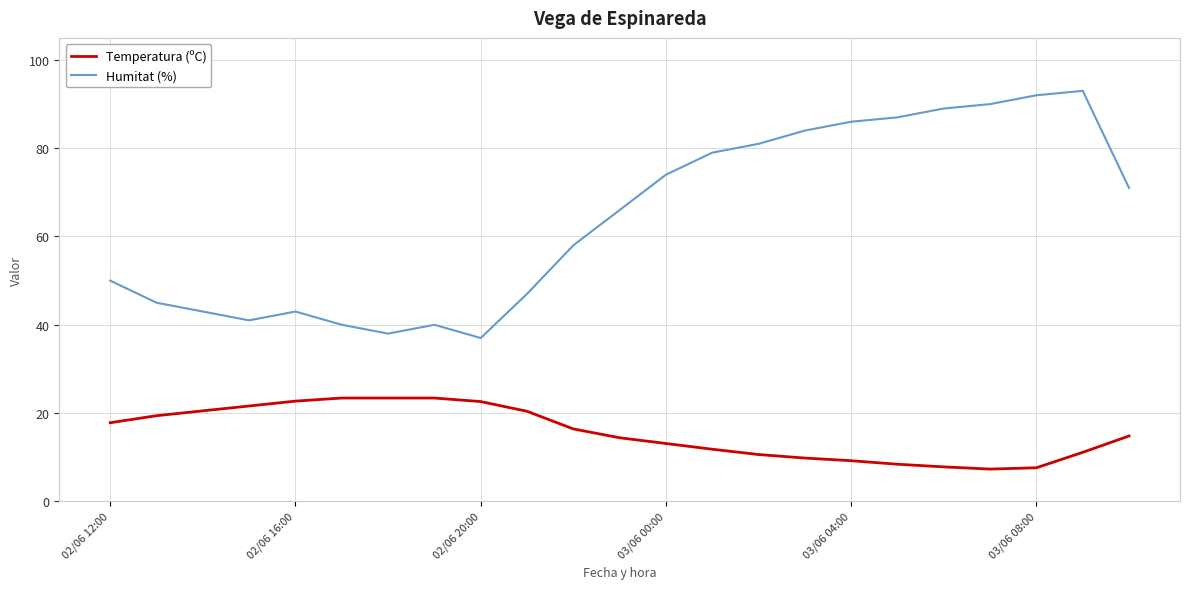

How many interior local valleys does the Humitat (%) series have?

3